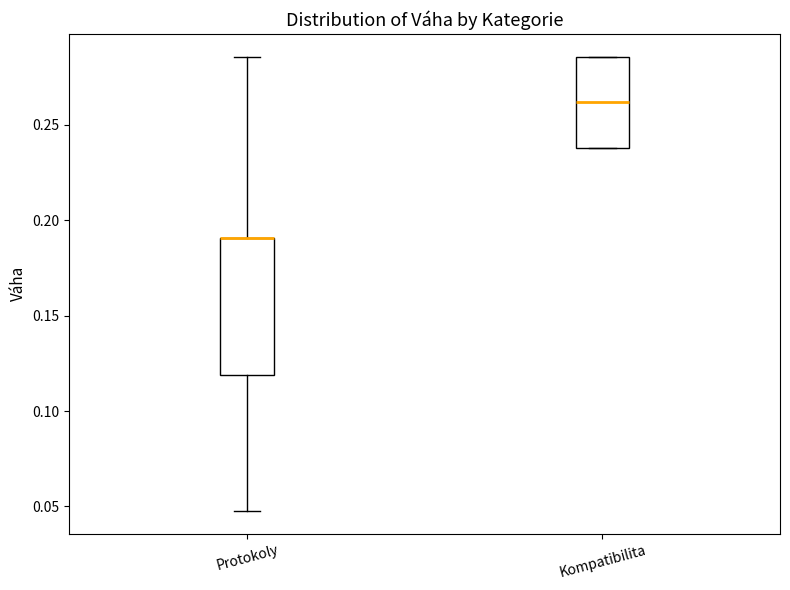

Where is the upper edge of the box for Protokoly on the y-axis? The values are not printed on the chart, so give them approximately, as read against the axis.

0.190